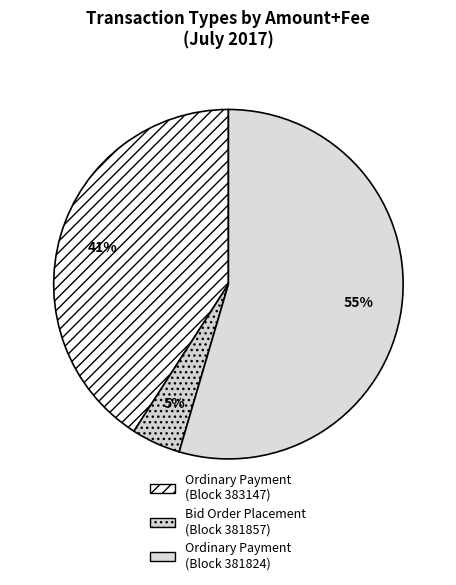

Count the number of slices in the pie.

3